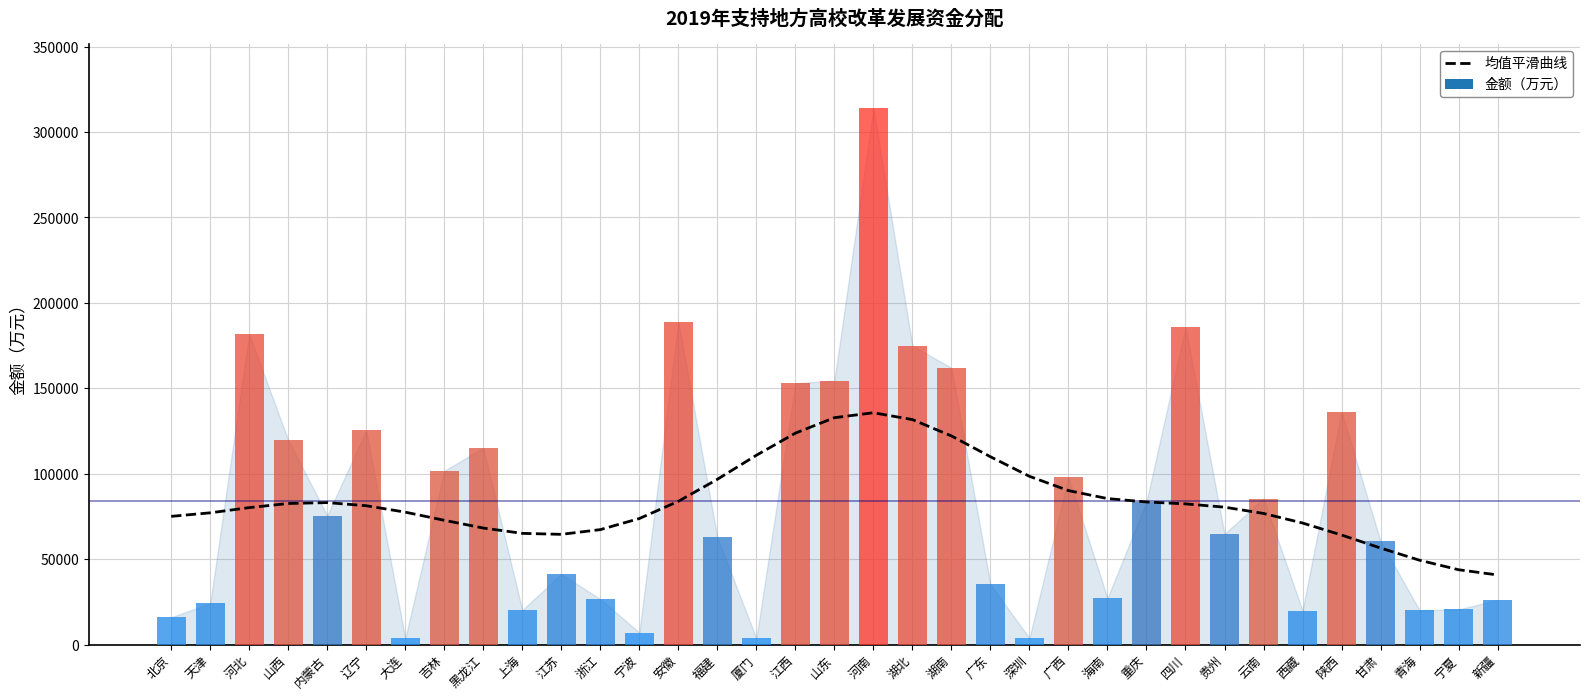

What is the average value?

83957